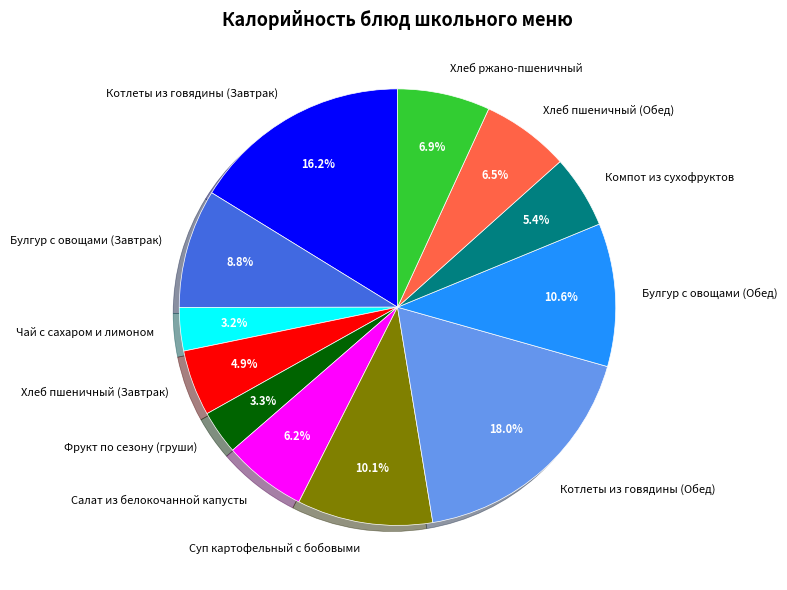

Count the number of slices in the pie.

12